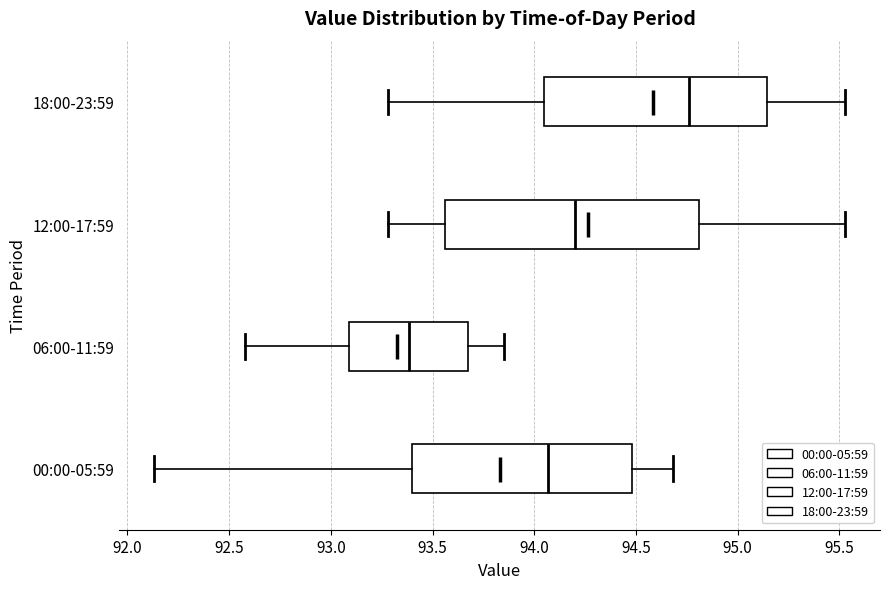

Which box has the furthest to the left median line?

06:00-11:59